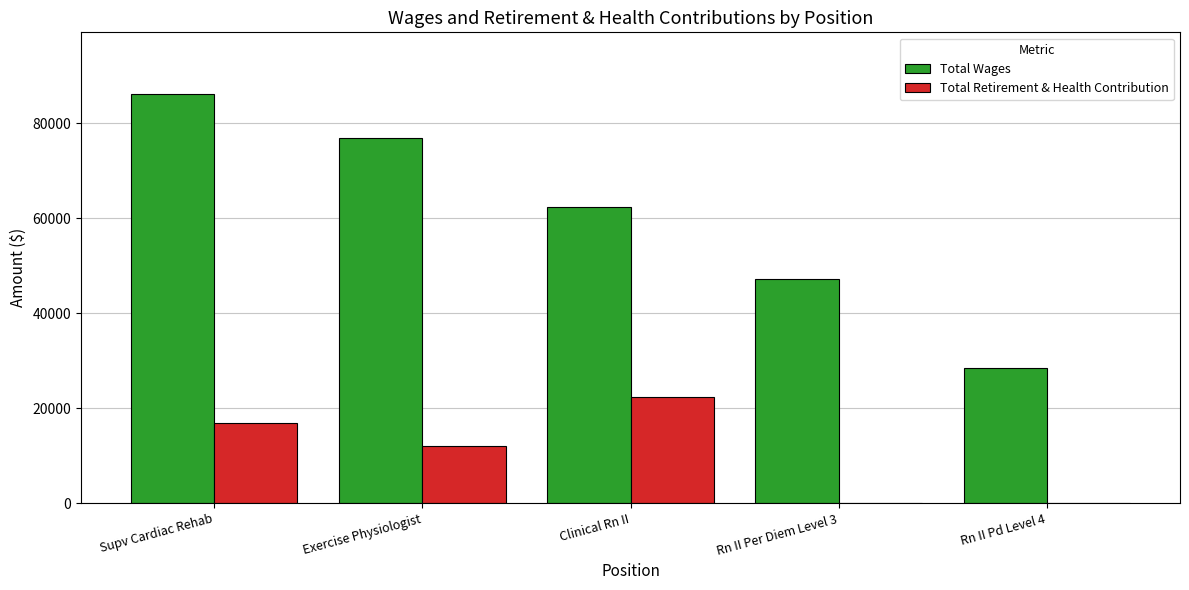

What is the approximate value of Total Wages at Rn II Per Diem Level 3, to the nearest 100?

47100